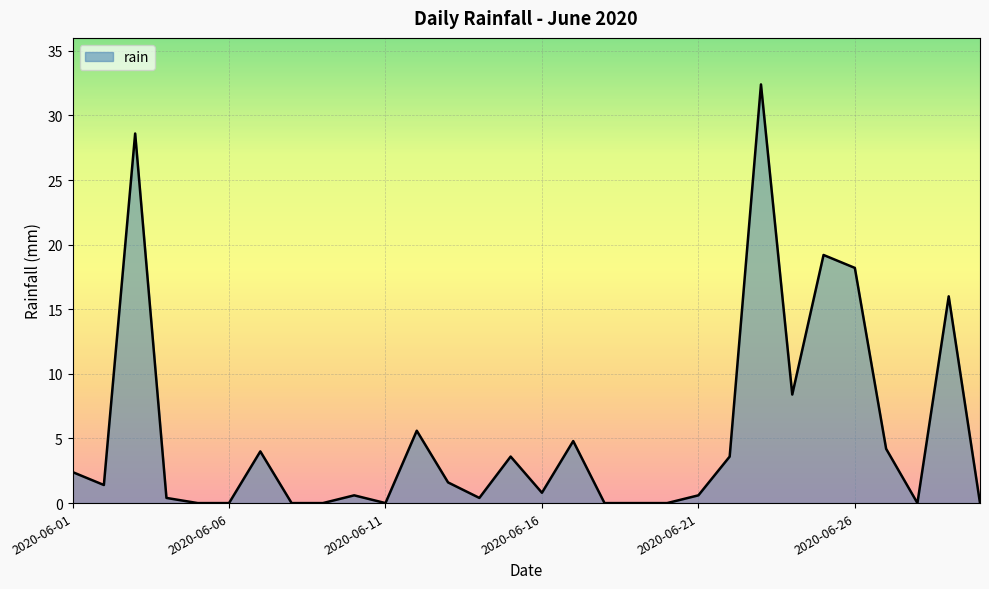

How many distinct data groups are displayed?

1